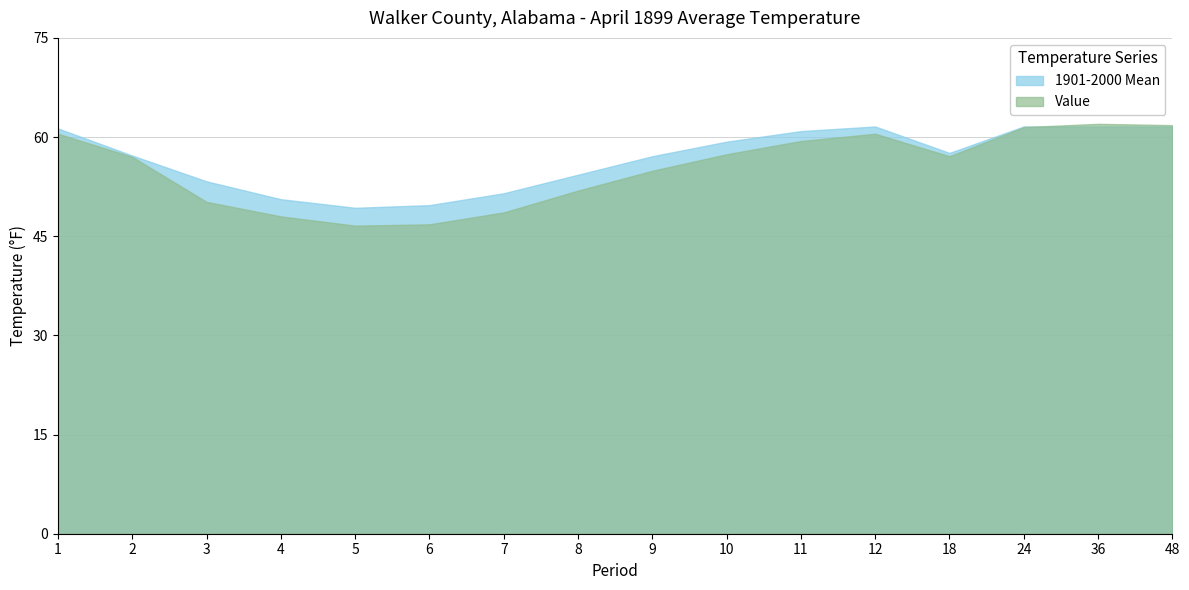

What is the value of the Value point at the 9th from the left?

54.9